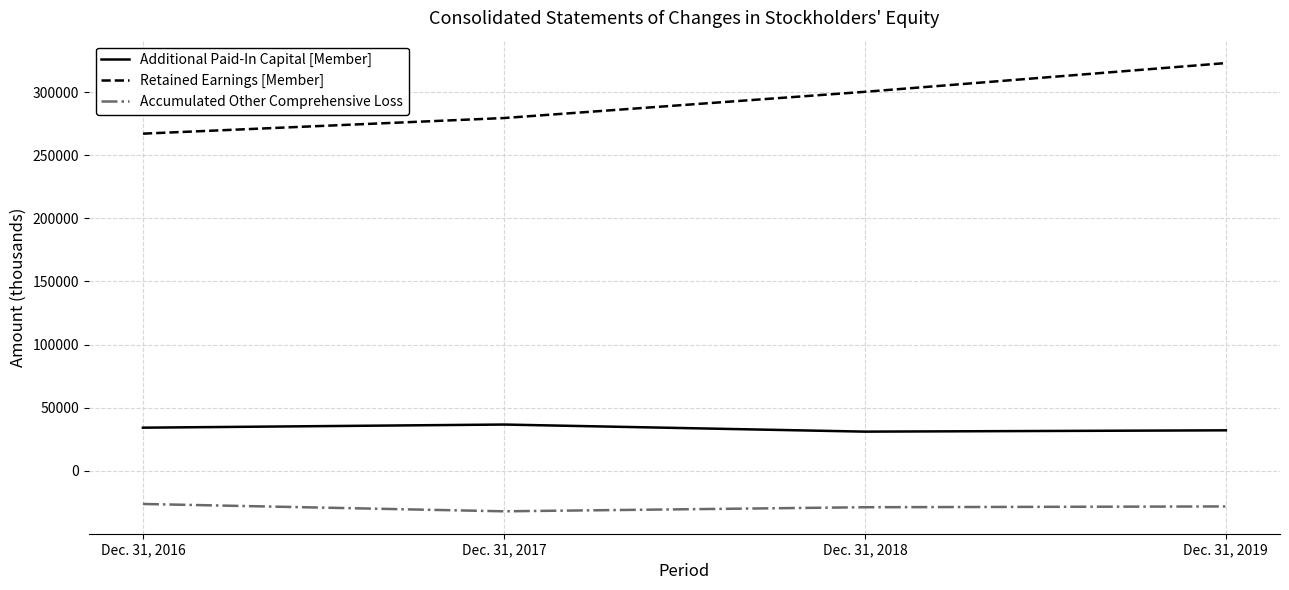

What is the highest value of the Accumulated Other Comprehensive Loss series?

-26225